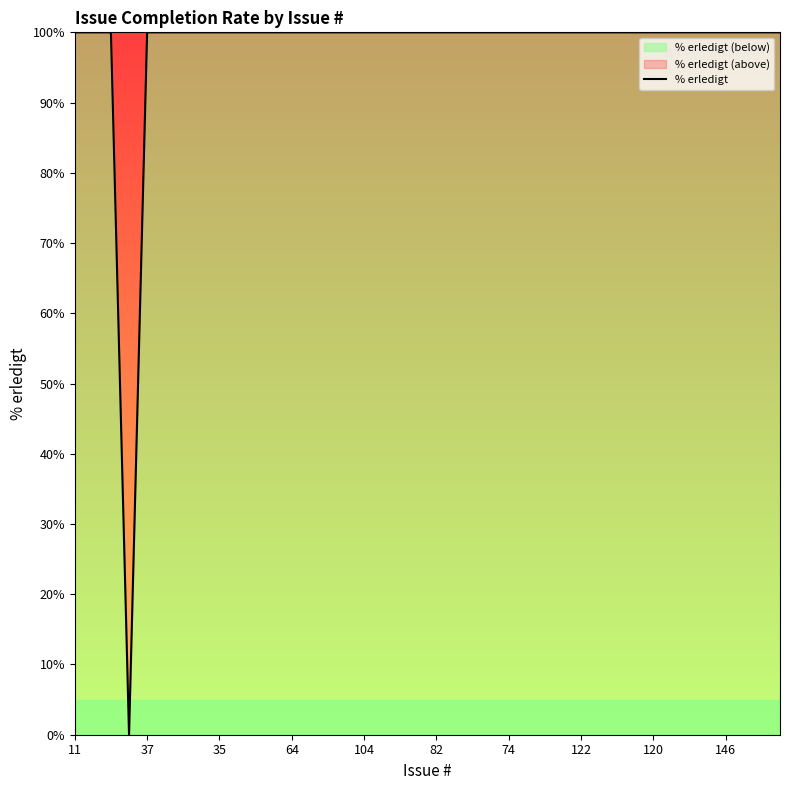

What is the value of the 3rd point from the left?

100